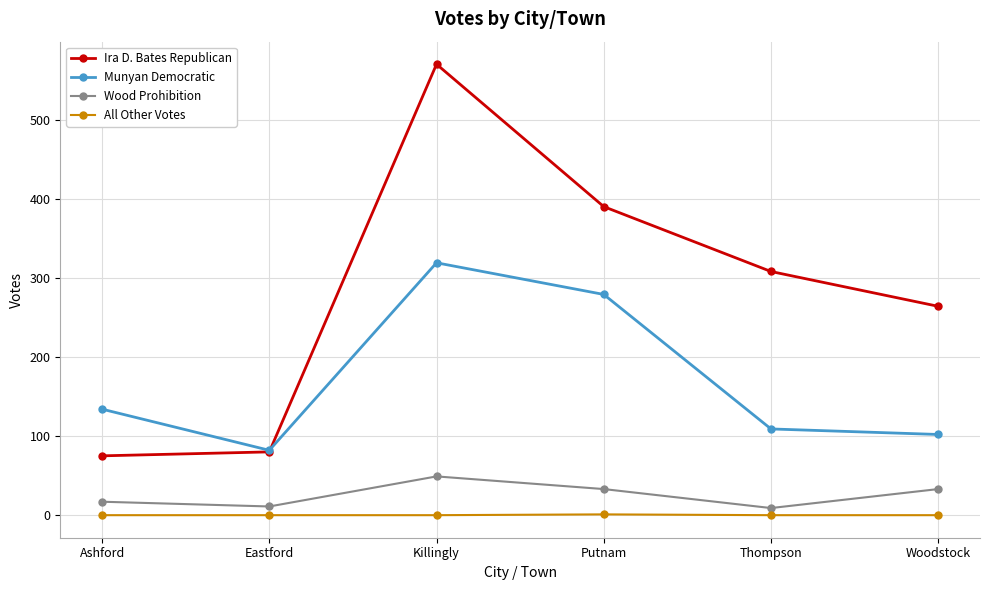

Is it true that All Other Votes equals 0 at Ashford?

True